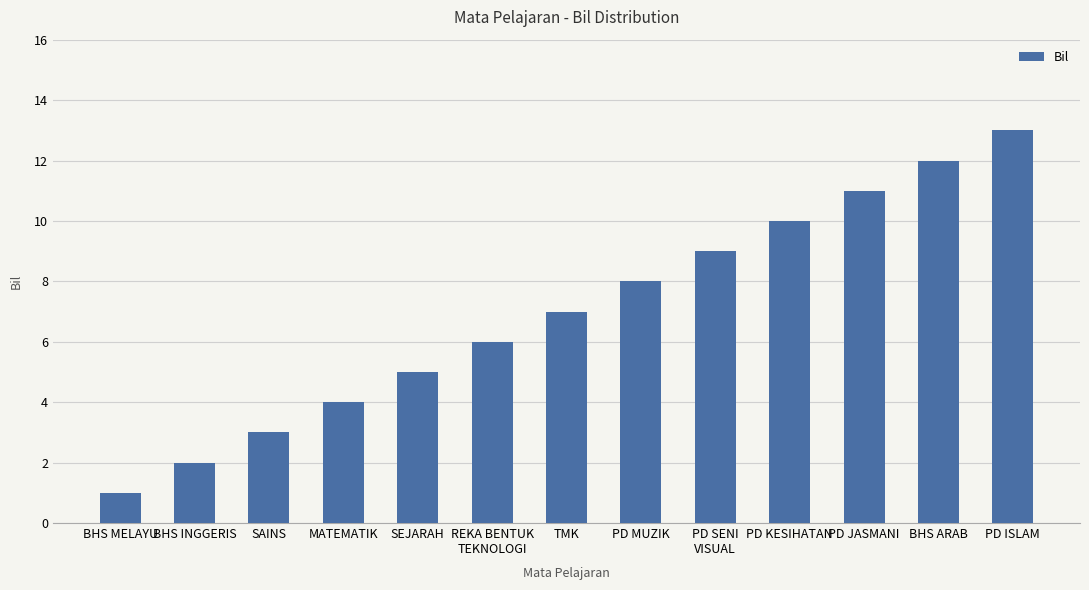

What is the difference between the values at PD MUZIK and BHS INGGERIS?

6